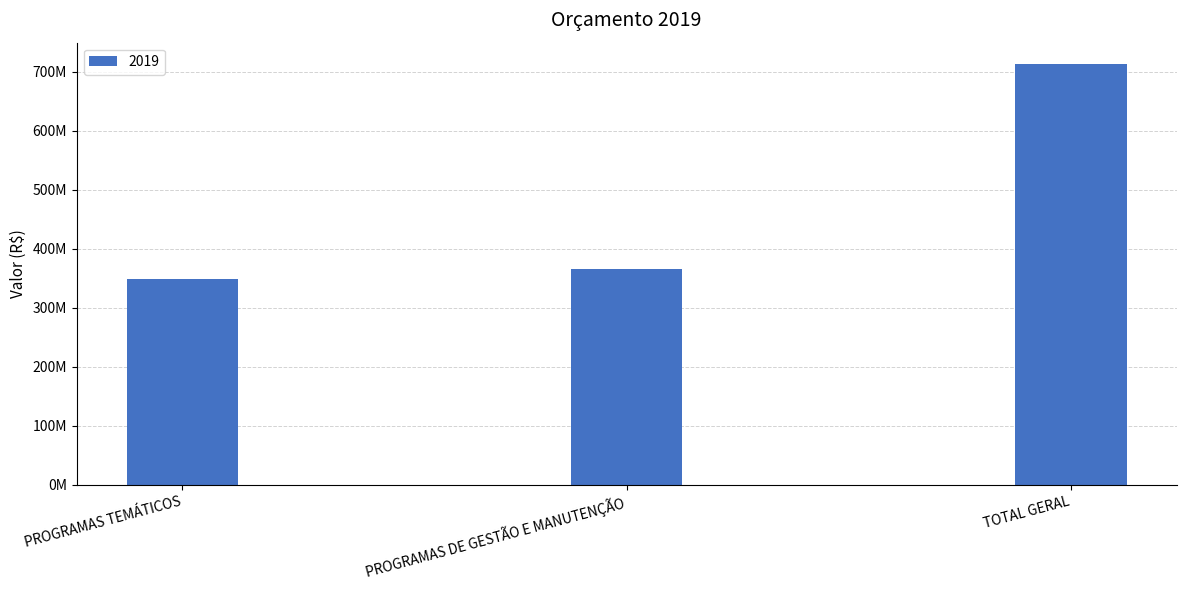

What is the average value?

475600000